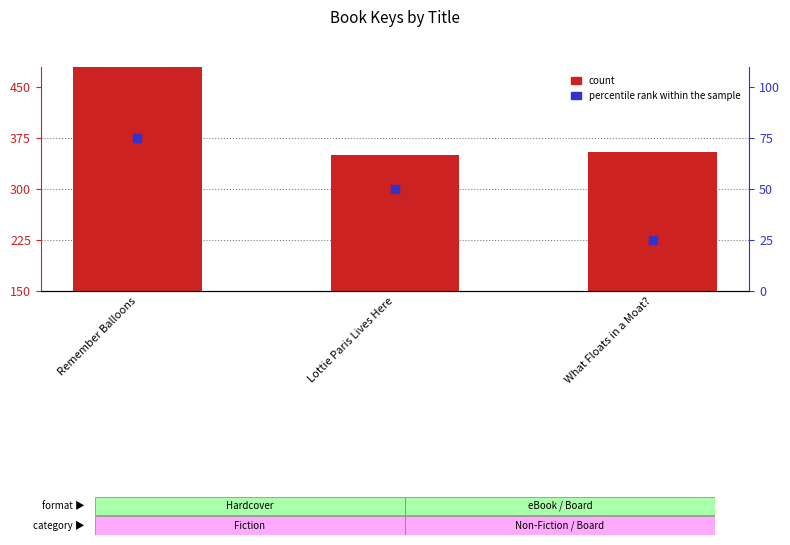

Which series reaches the maximum Y coordinate?

count